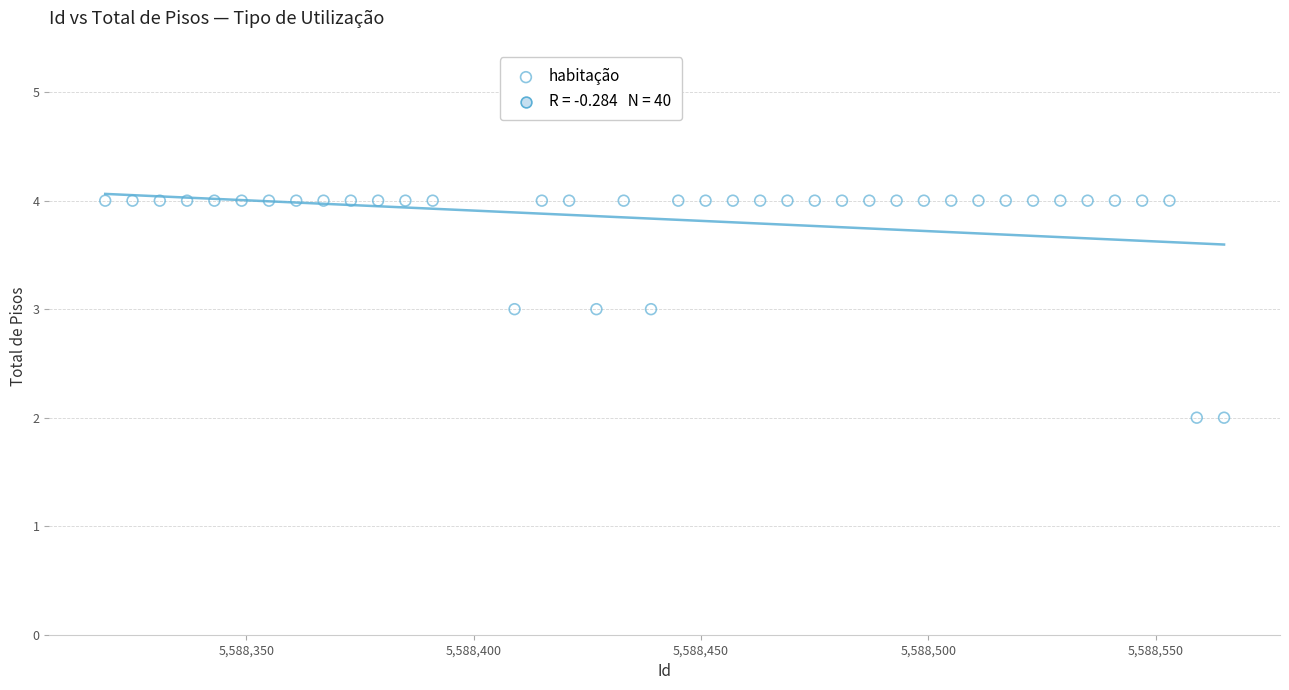

What is the range of X values (max minus min)?

246